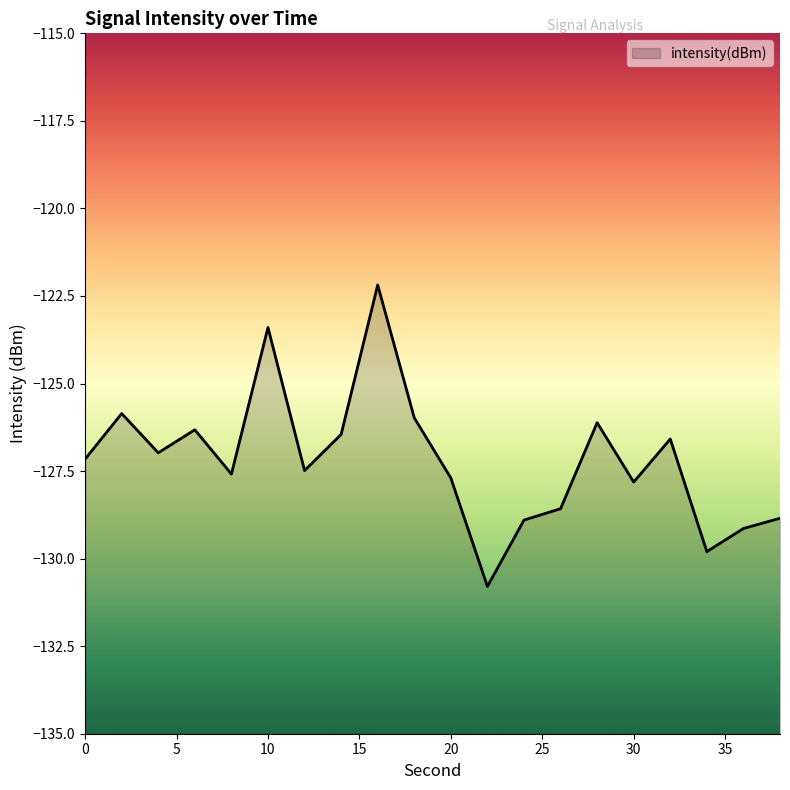

Which category has the highest value across all series?

16